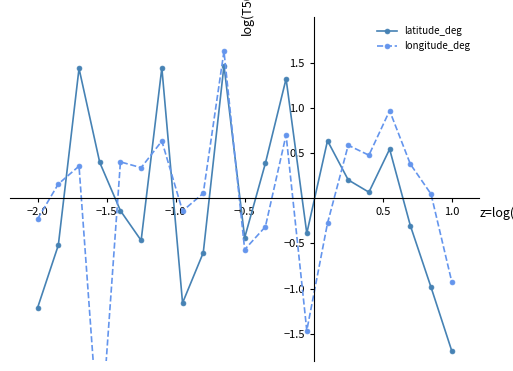

In latitude_deg, how many points are higher than both neighbors (excluding endpoints)?

6